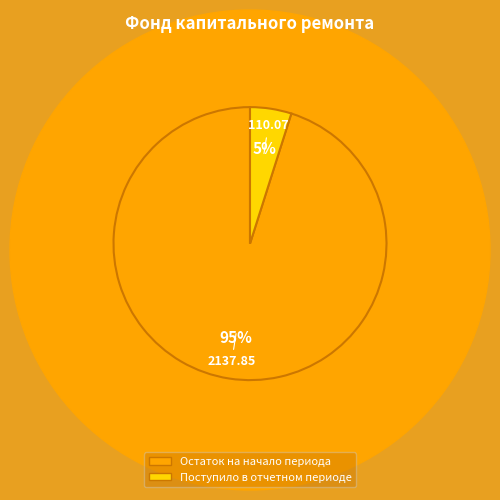

To the nearest percent, what is the difference between the largest and smallest slice percentages?

90%